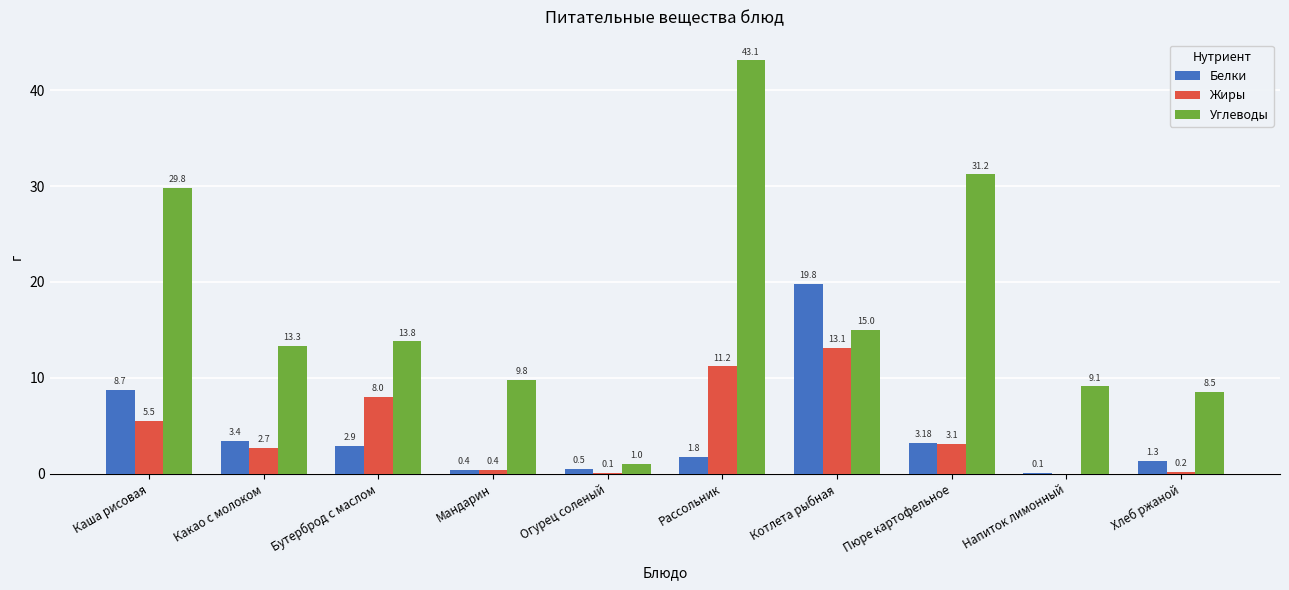

The Углеводы series shows 7.7 at Бутерброд с маслом. True or false?

False